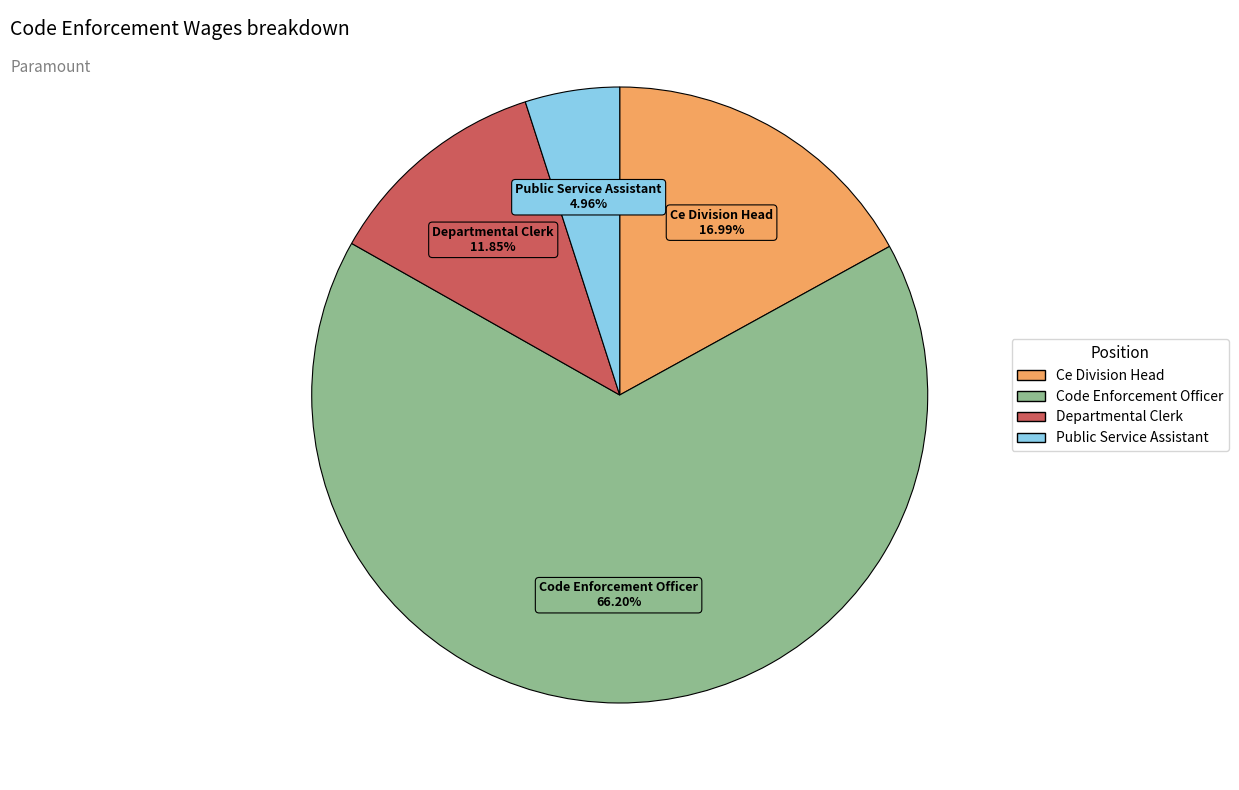

How many slices are in this pie chart?

4